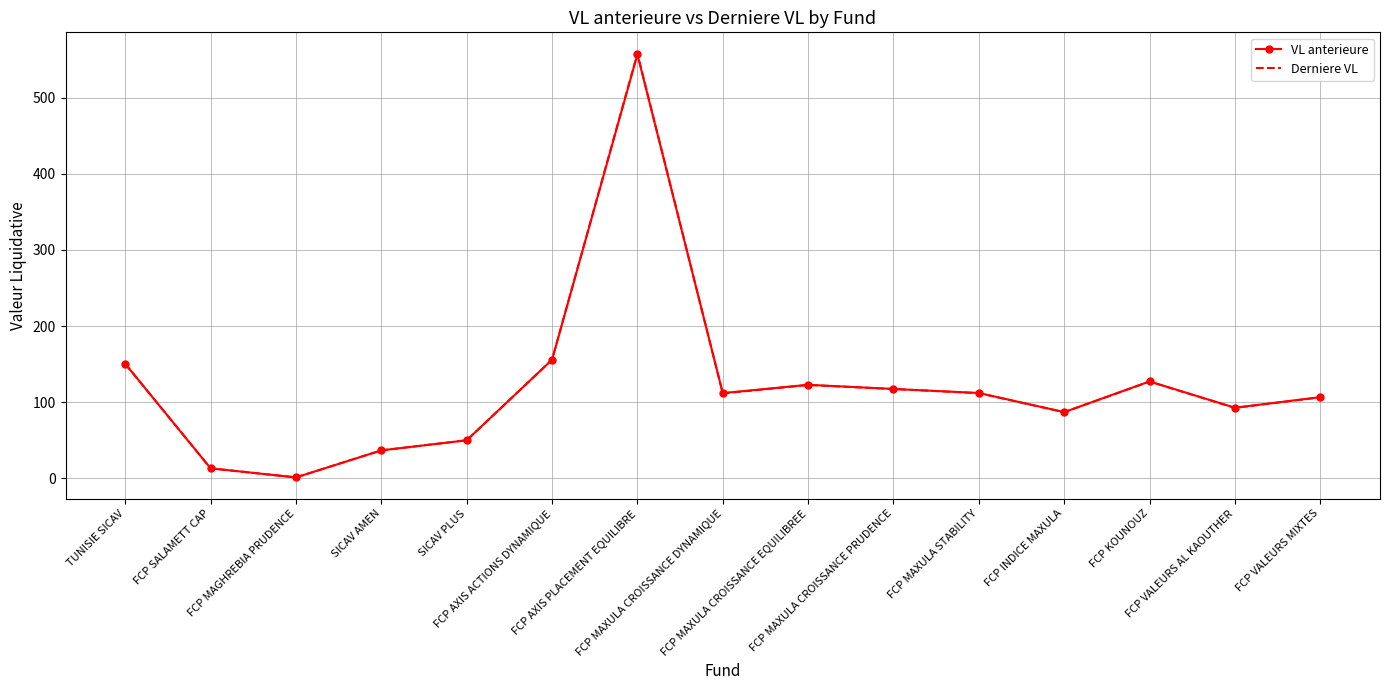

Where is VL anterieure nearest to the value 278?

FCP AXIS ACTIONS DYNAMIQUE